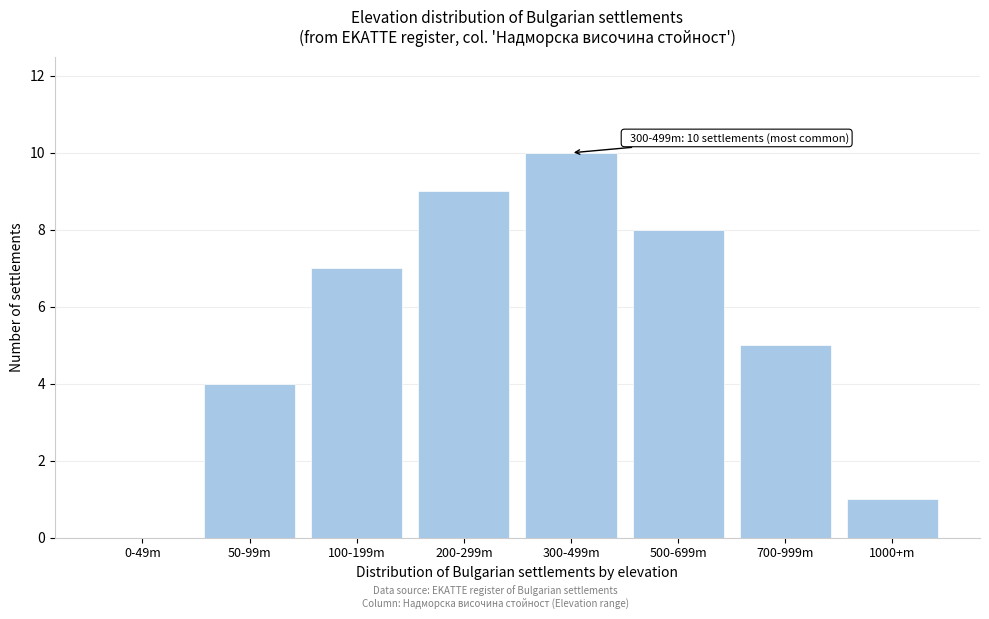

Reading right to left, transcribe all the data shown in this chart.

1000+m=1	700-999m=5	500-699m=8	300-499m=10	200-299m=9	100-199m=7	50-99m=4	0-49m=0